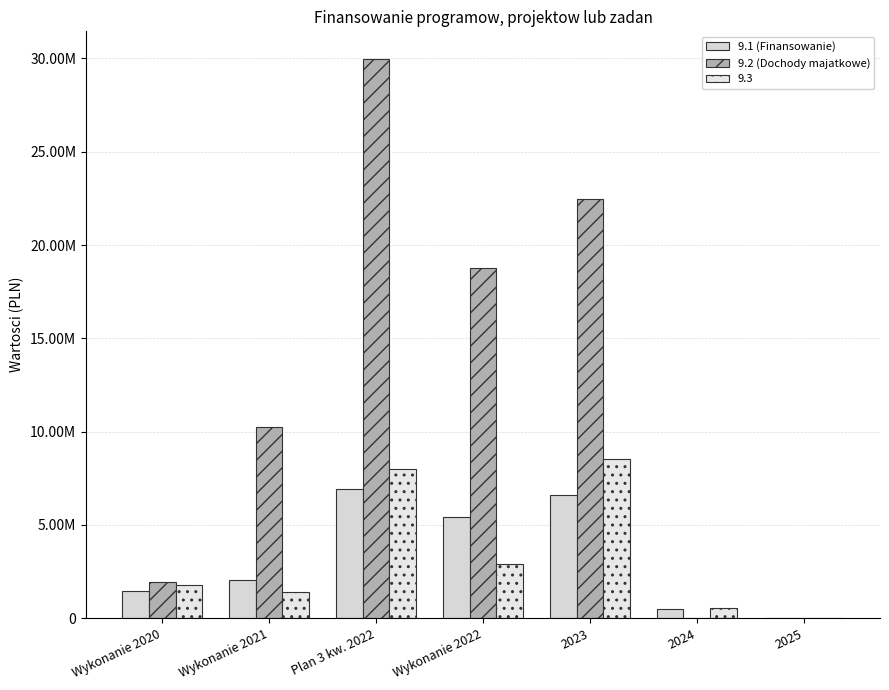

What are all the series names shown in the legend?

9.1 (Finansowanie), 9.2 (Dochody majatkowe), 9.3